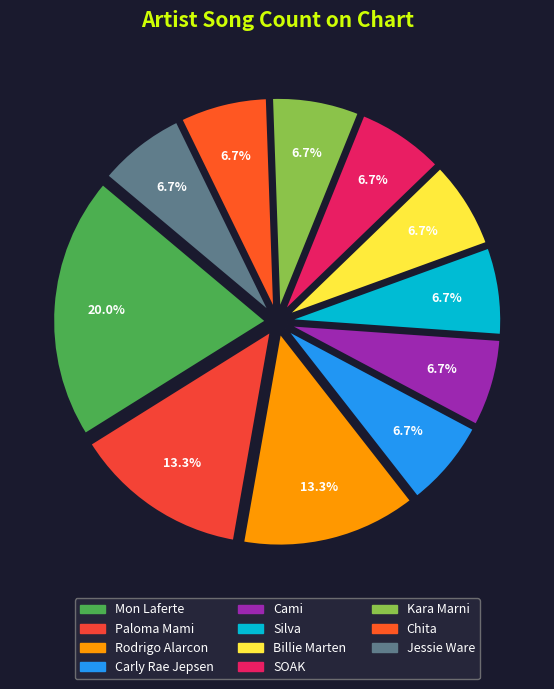

How many slices are in this pie chart?

11